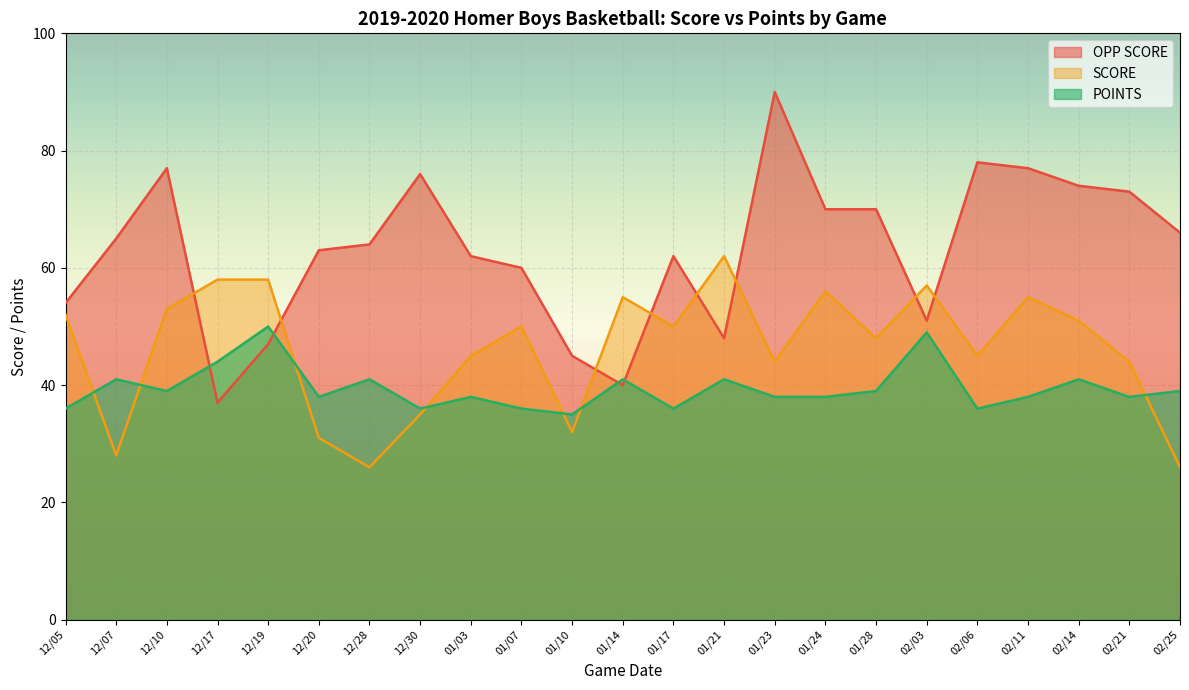

Reading right to left, what are all the values shown in this chart?

OPP SCORE: 02/25=66	02/21=73	02/14=74	02/11=77	02/06=78	02/03=51	01/28=70	01/24=70	01/23=90	01/21=48	01/17=62	01/14=40	01/10=45	01/07=60	01/03=62	12/30=76	12/28=64	12/20=63	12/19=47	12/17=37	12/10=77	12/07=65	12/05=54
SCORE: 02/25=26	02/21=44	02/14=51	02/11=55	02/06=45	02/03=57	01/28=48	01/24=56	01/23=44	01/21=62	01/17=50	01/14=55	01/10=32	01/07=50	01/03=45	12/30=35	12/28=26	12/20=31	12/19=58	12/17=58	12/10=53	12/07=28	12/05=52
POINTS: 02/25=39	02/21=38	02/14=41	02/11=38	02/06=36	02/03=49	01/28=39	01/24=38	01/23=38	01/21=41	01/17=36	01/14=41	01/10=35	01/07=36	01/03=38	12/30=36	12/28=41	12/20=38	12/19=50	12/17=44	12/10=39	12/07=41	12/05=36